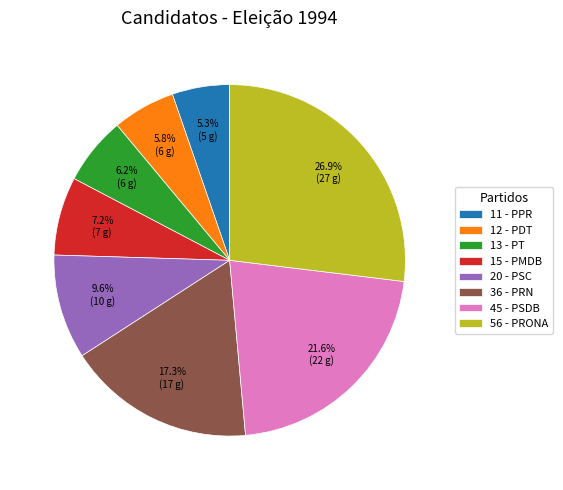

Is 36 - PRN the majority of the pie?

No